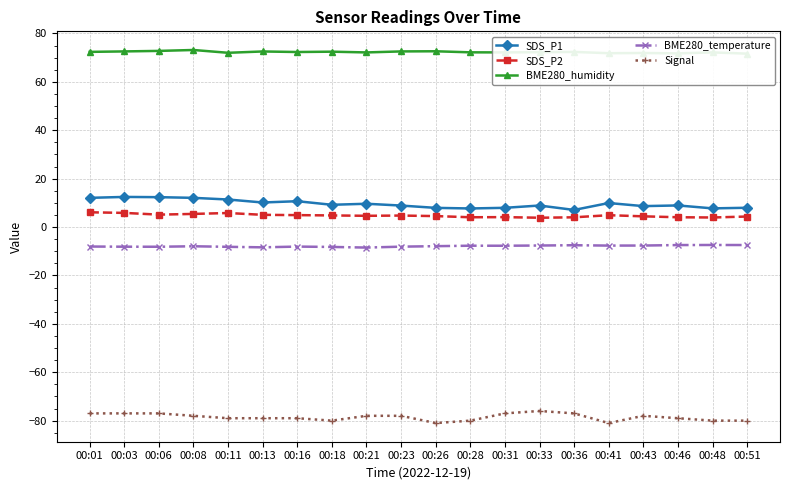

What is the sum of all BME280_humidity values?

1446.0